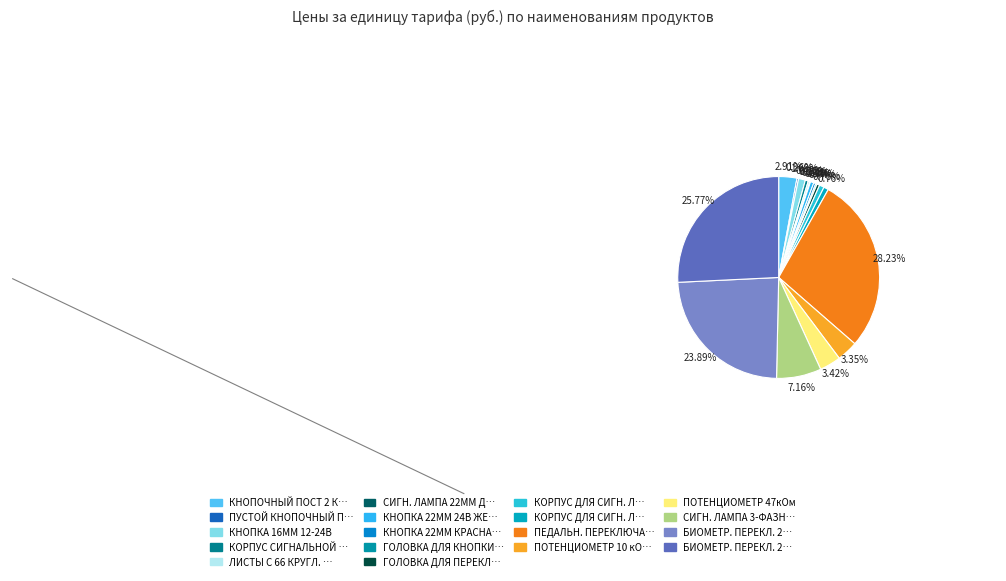

Count the number of slices in the pie.

18